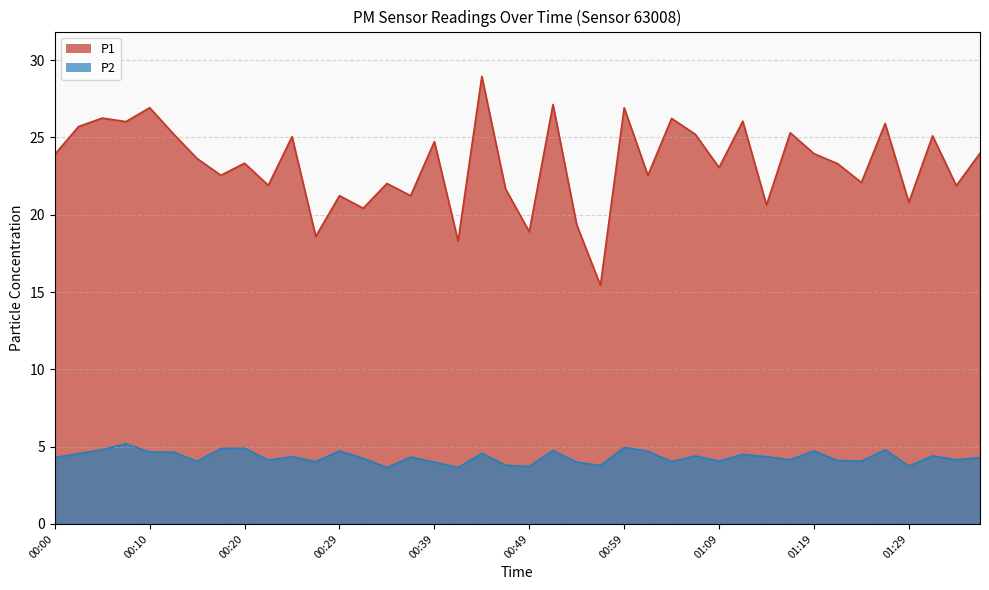

What is the value of the P1 point at the 16th from the left?

21.2